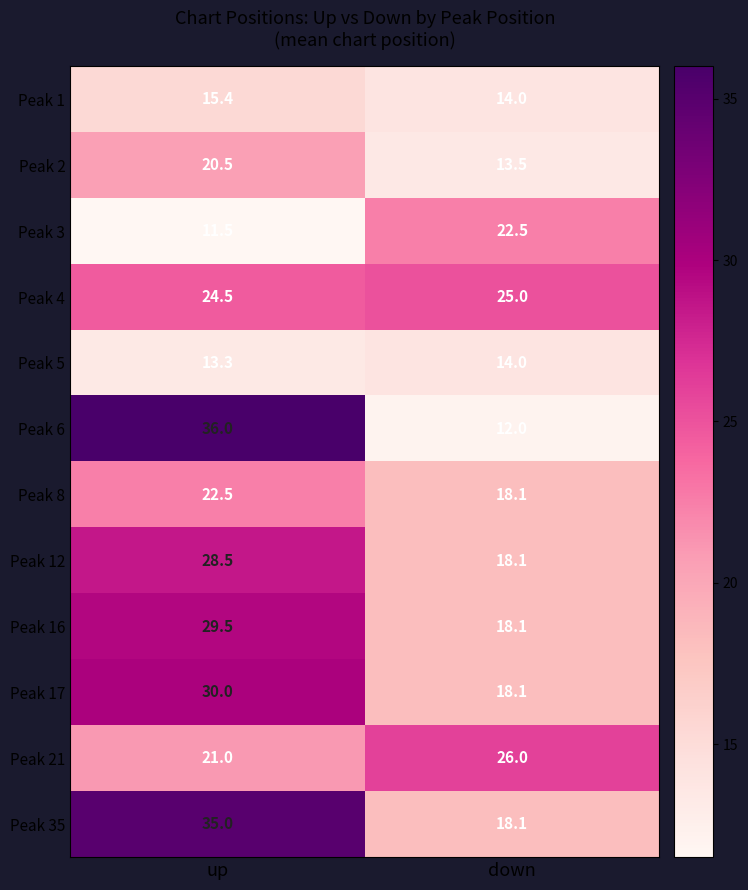

What is the sum of the Peak 3 values at down and up?

34.0